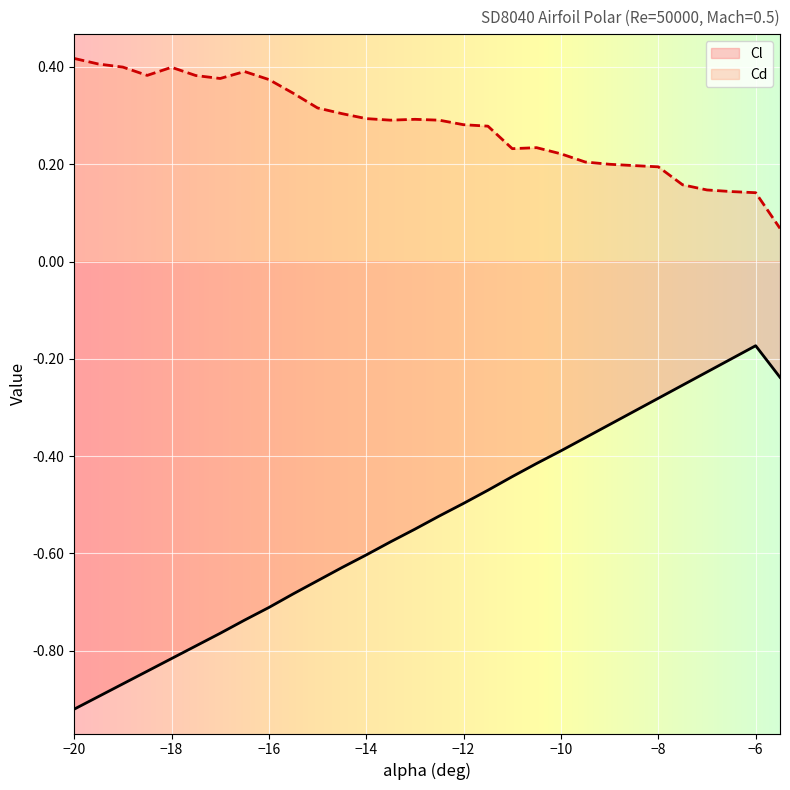

At which label is Cd closest to 0?

-5.5